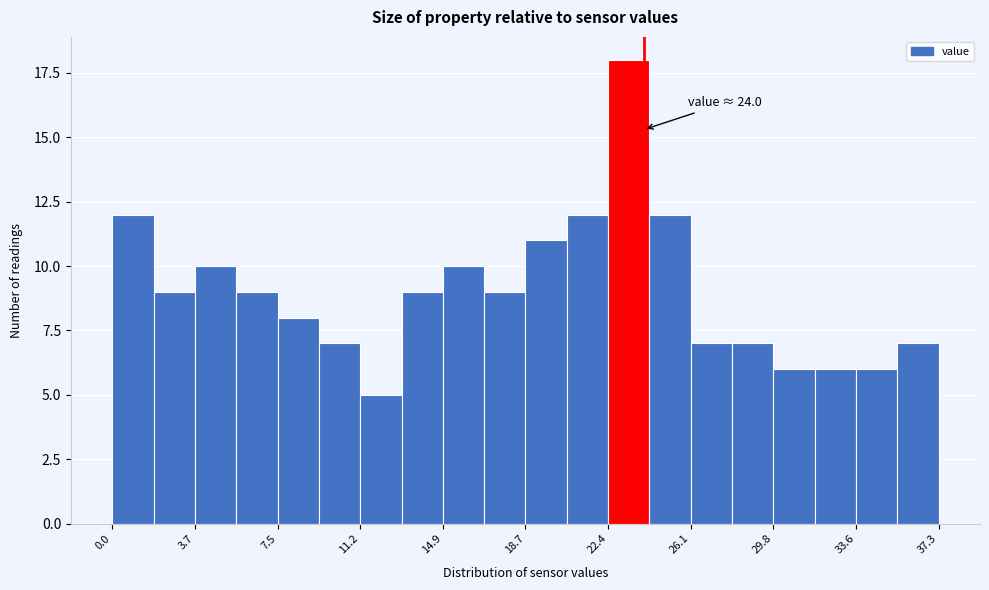

Around what value on the x-axis is the tallest bar? Give the approximate position of its centre, as read against the axis.

23.5